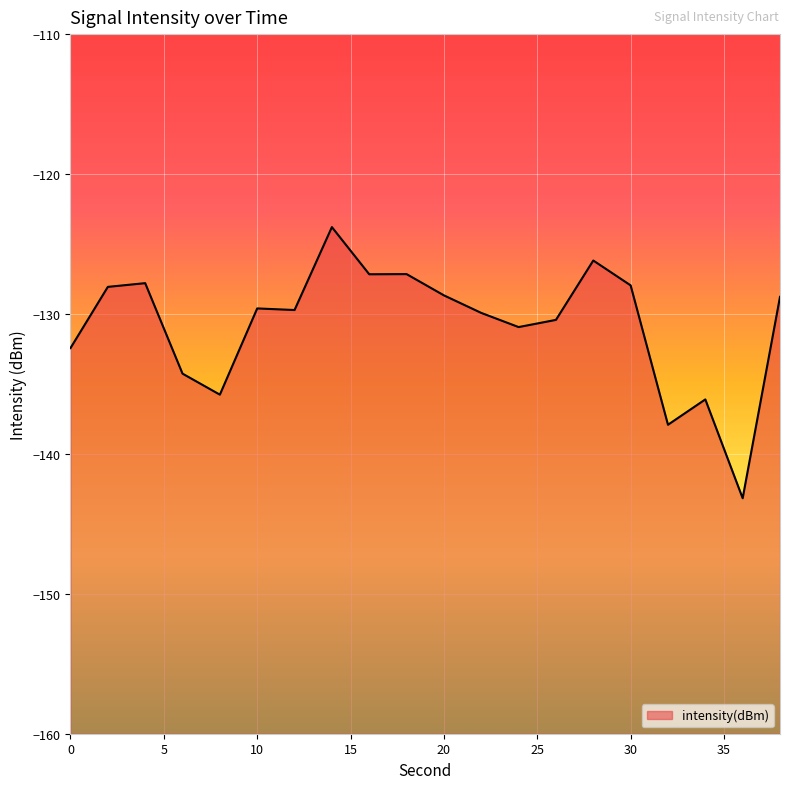

How many lines are shown in the chart?

1